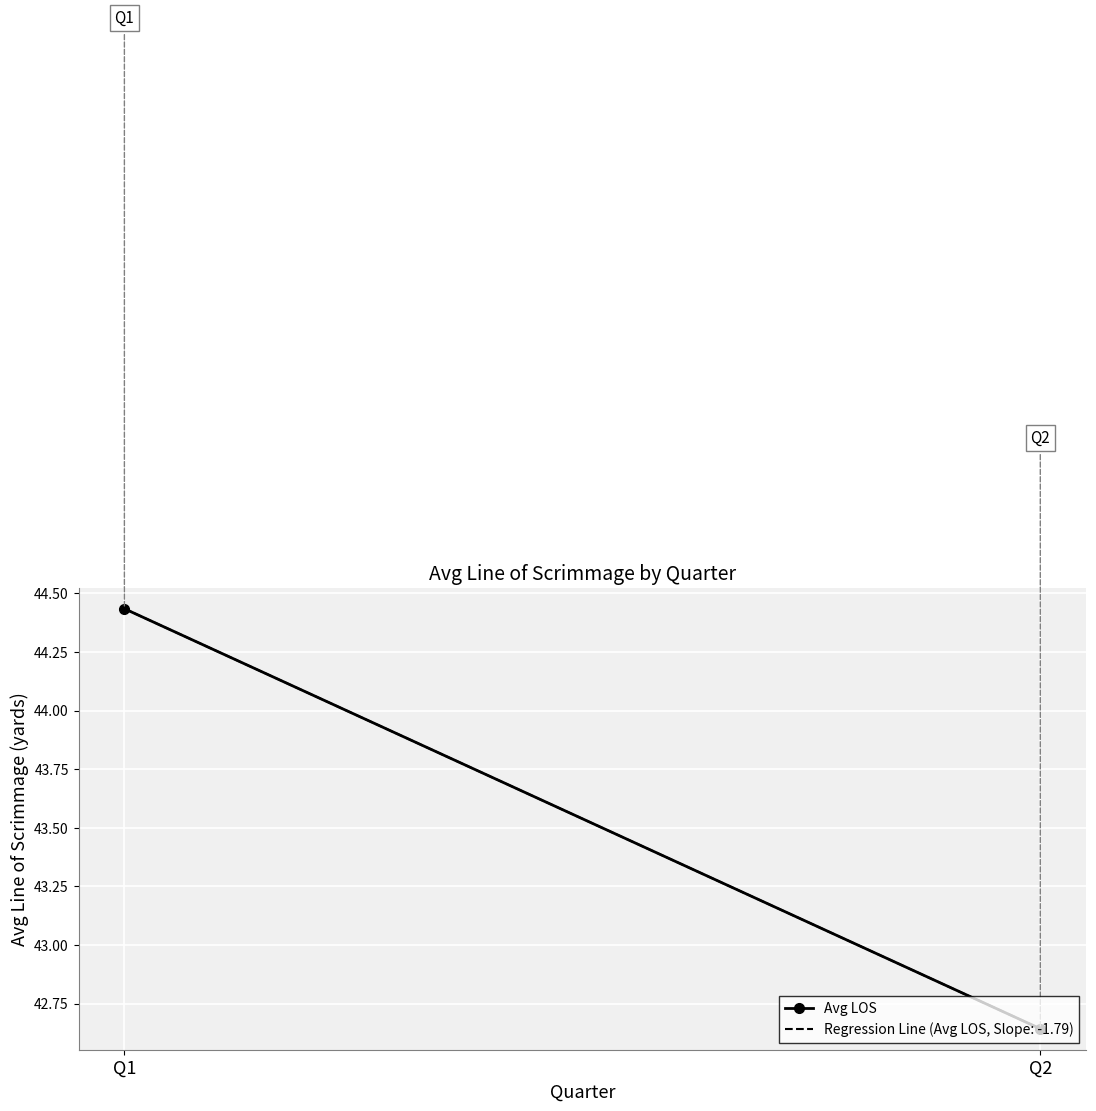

What is the change in value from Q1 to Q2?

-1.8